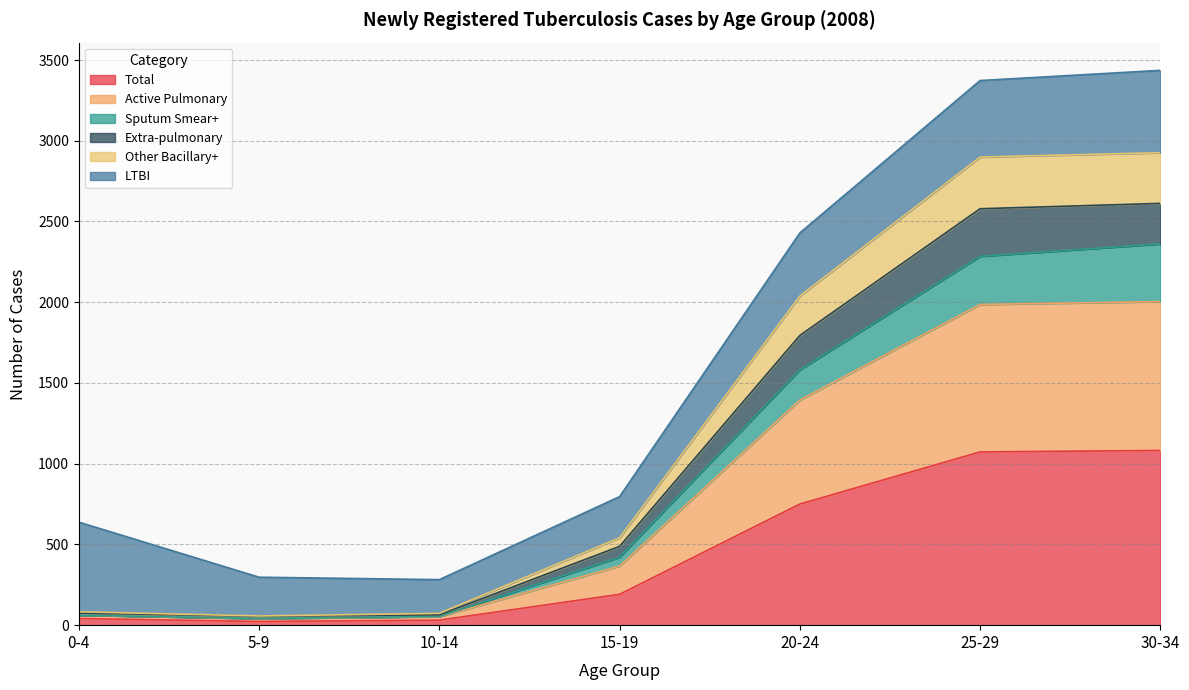

What is the maximum value for Total?

1082